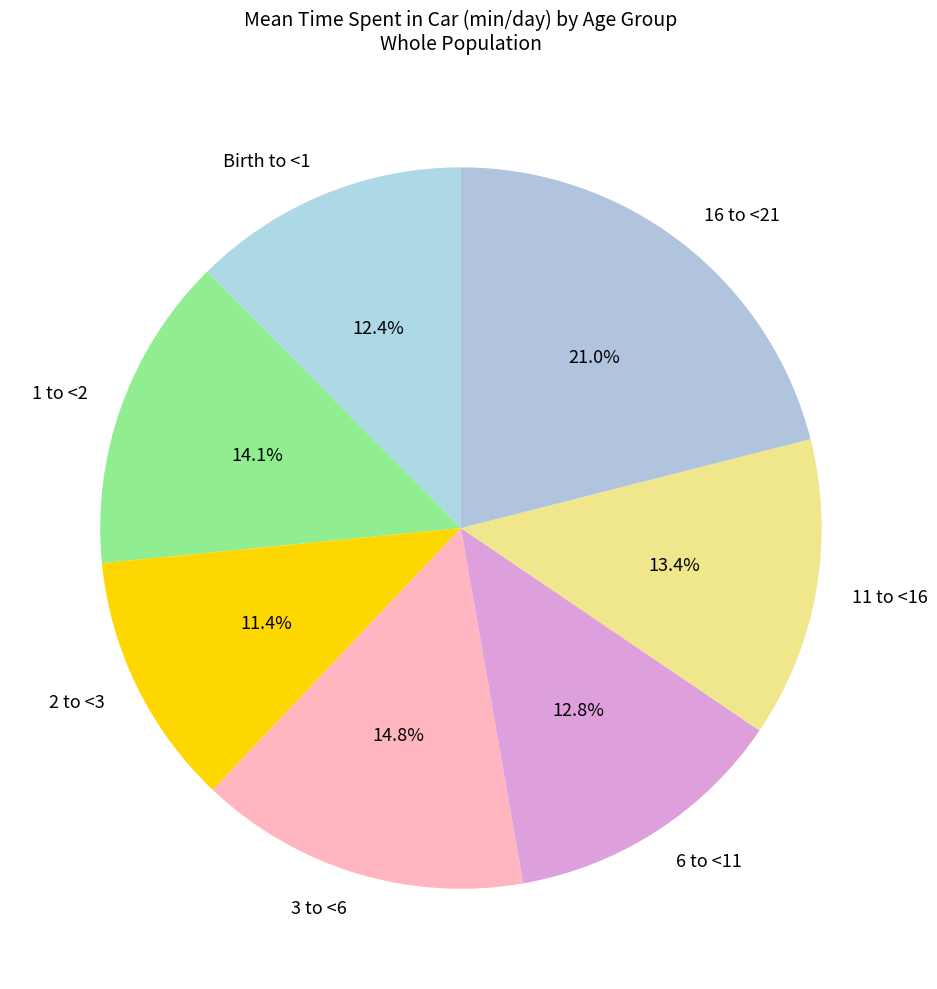

To the nearest percent, what portion does Birth to <1 represent?

12%